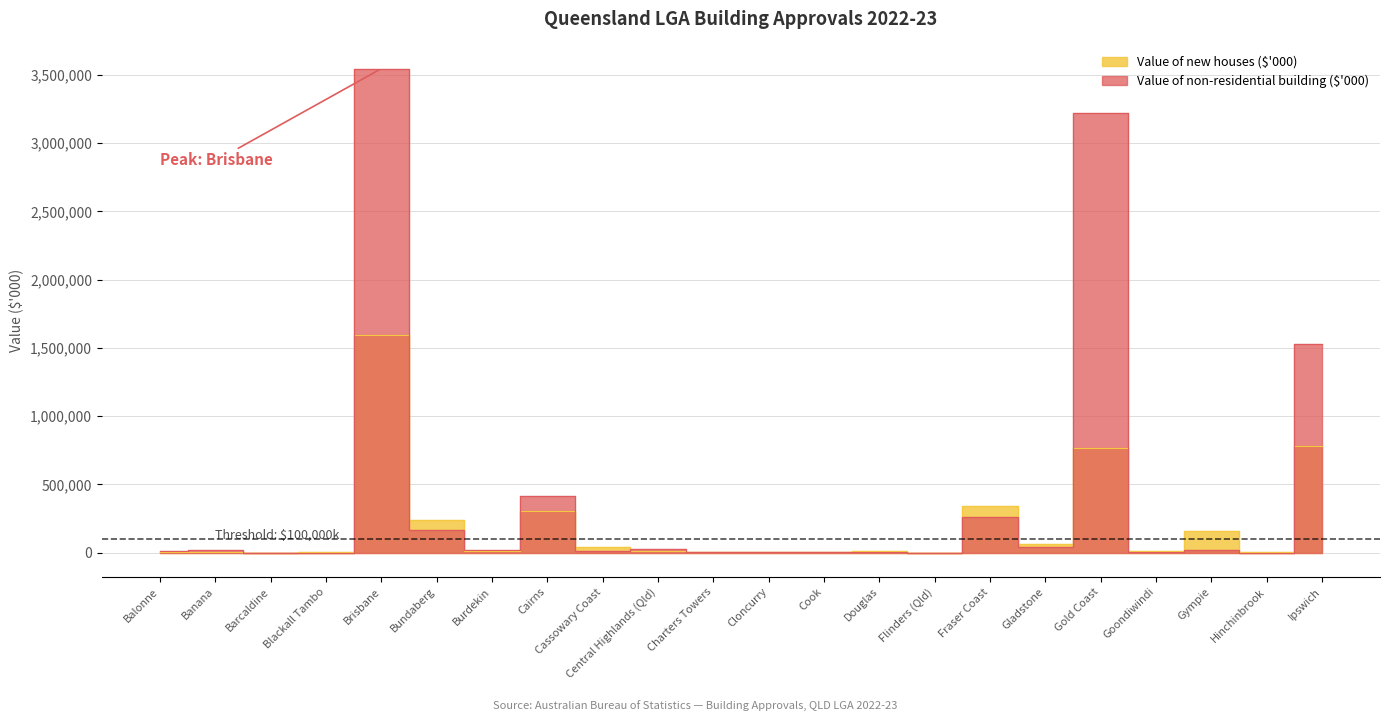

True or false: Value of non-residential building ($'000) has more than 1 interior local peaks.

True